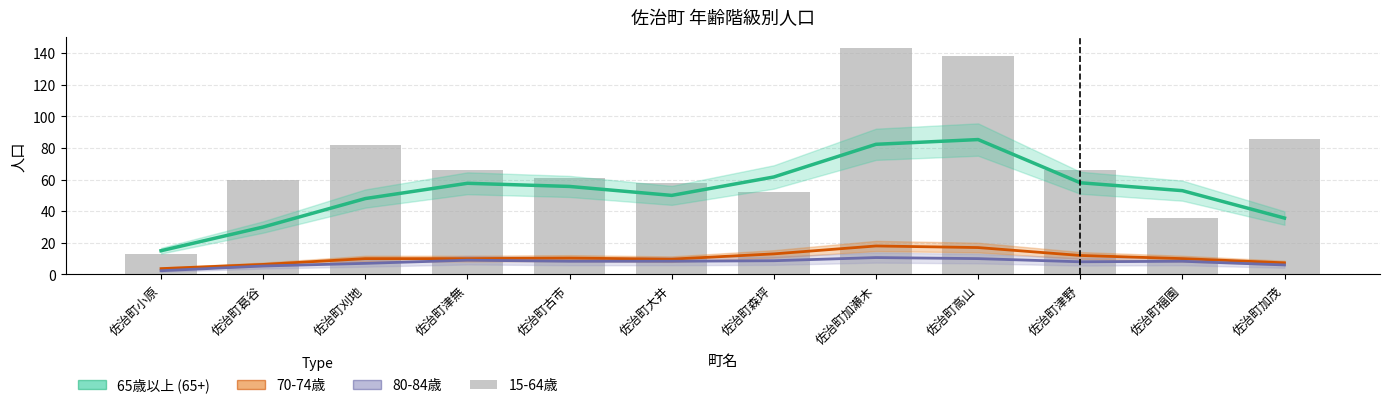

Which category has the lowest value across all series?

佐治町小原